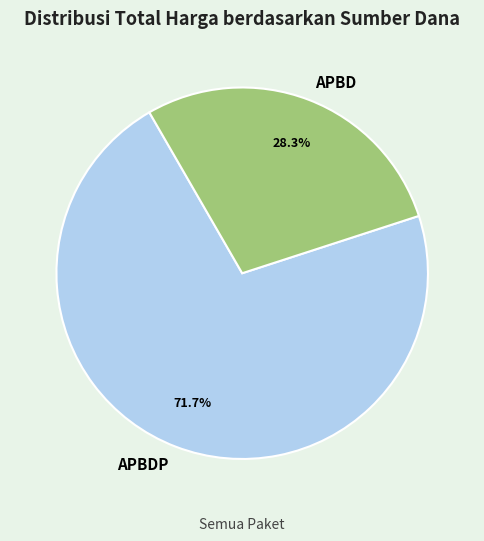

How many slices are in this pie chart?

2